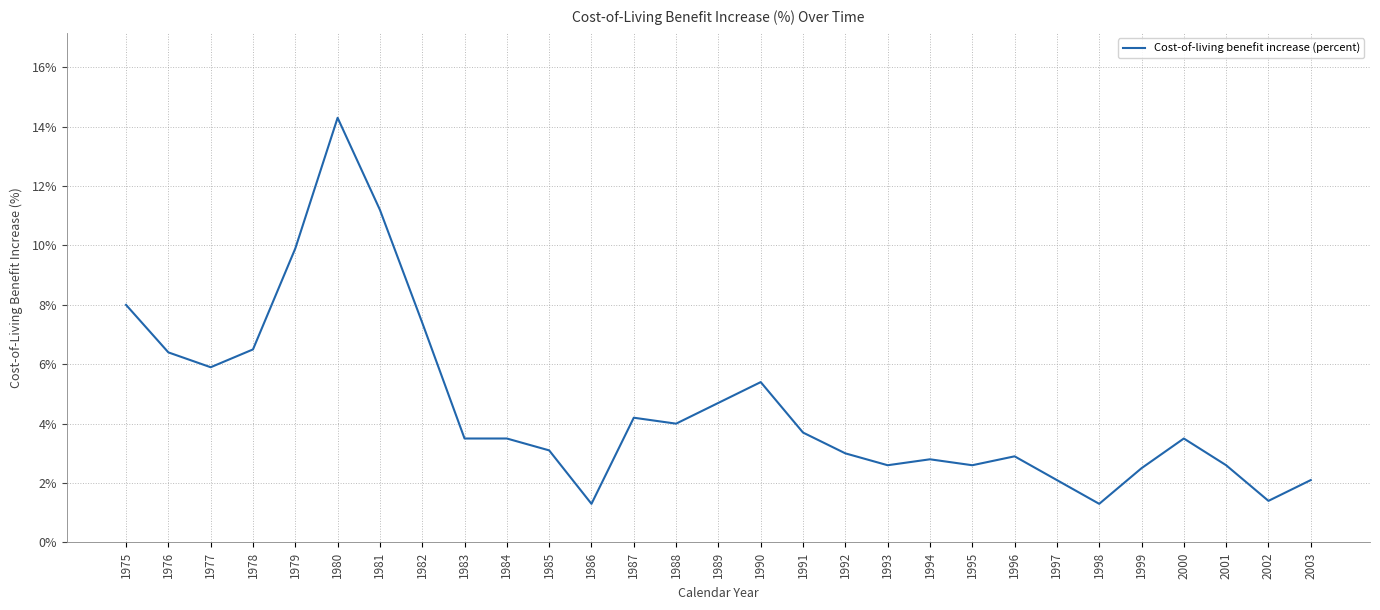

What is the maximum value shown in the chart?

14.3